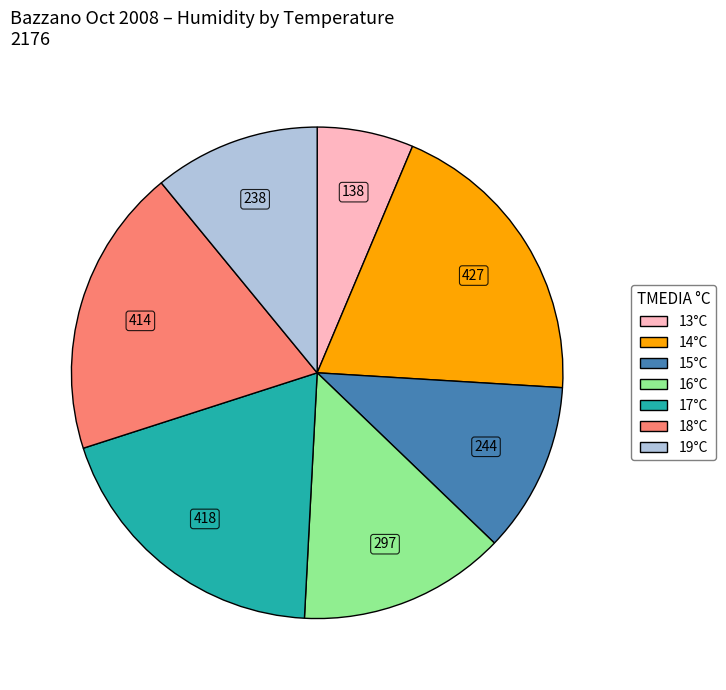

Count the number of slices in the pie.

7